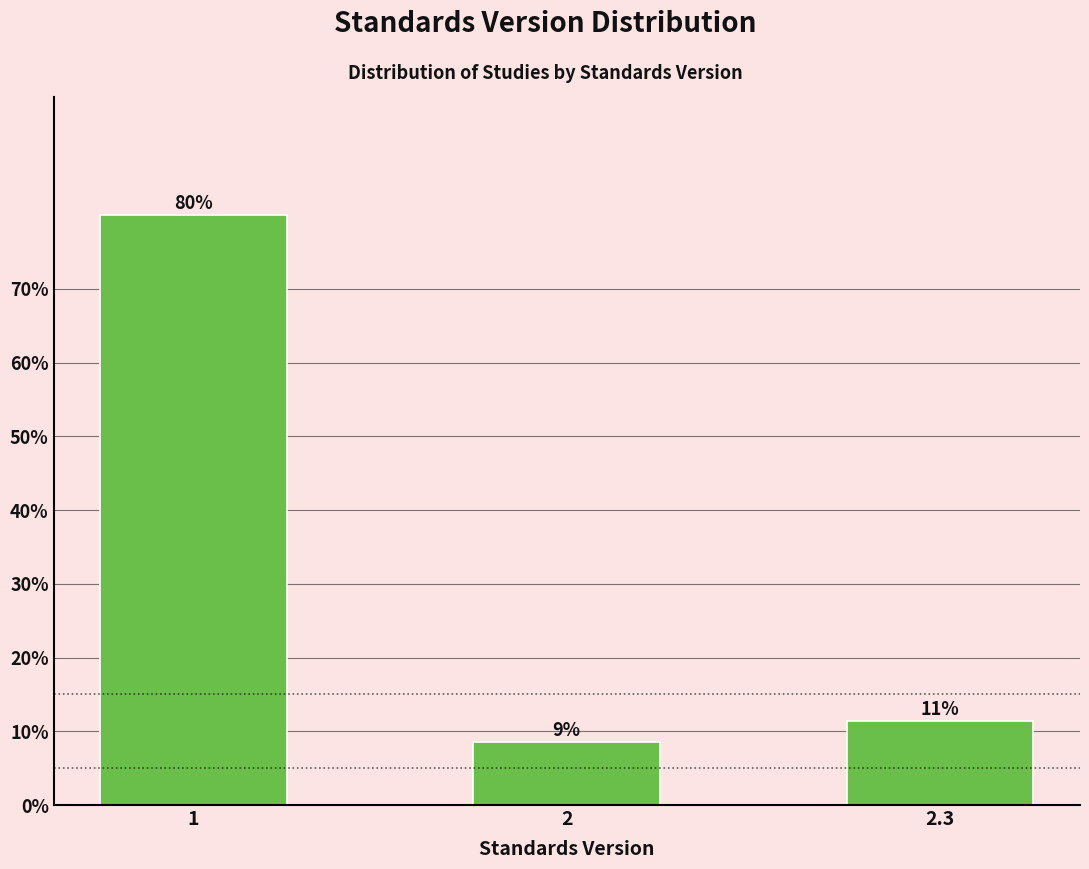

Are the bars horizontal?

No